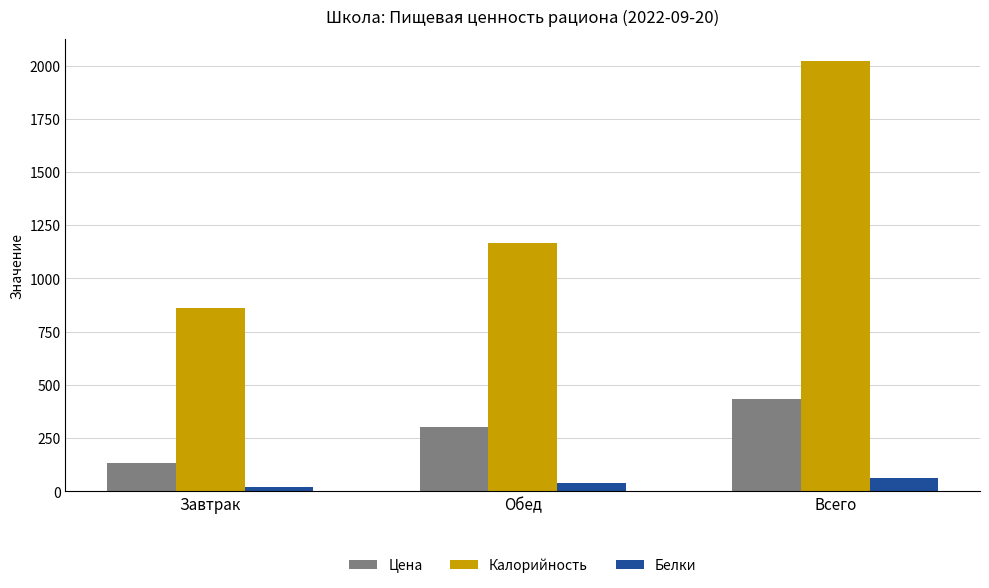

How many series are shown in this chart?

3